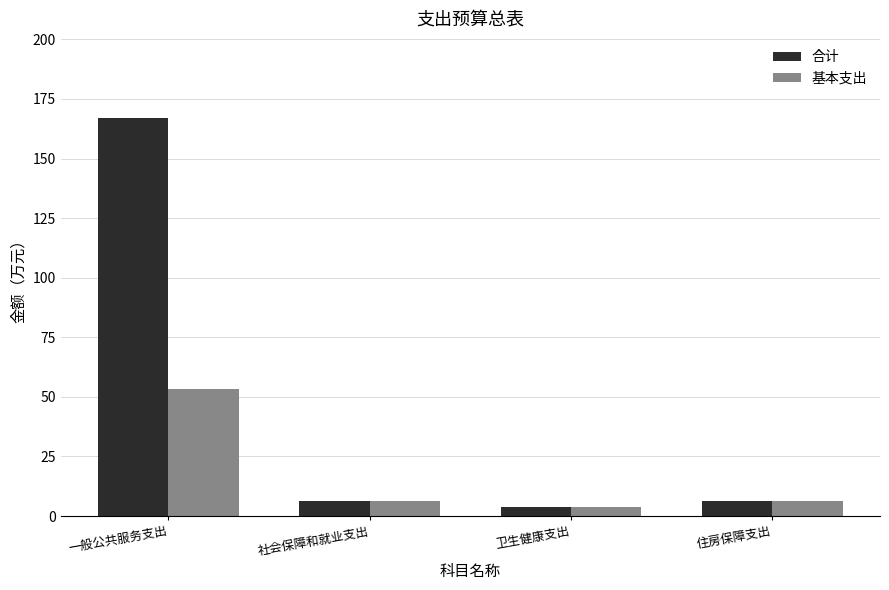

What is the label of the 3rd bar from the right?

社会保障和就业支出